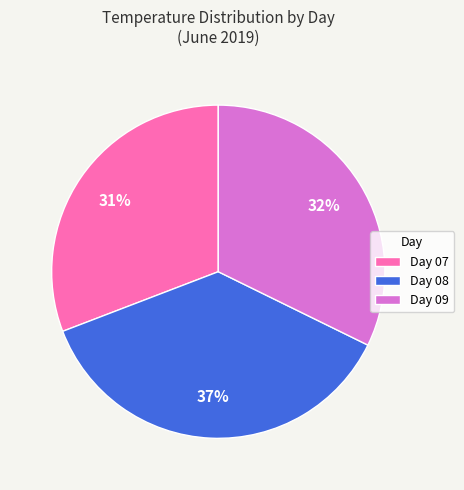

Which category has the biggest portion of the pie?

Day 08